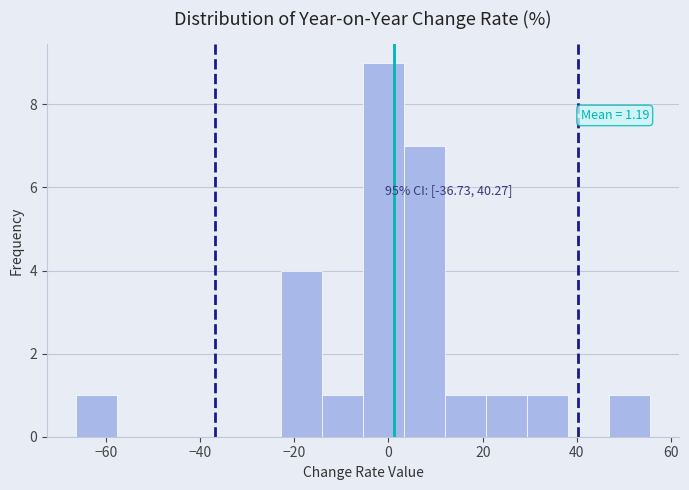

Which range on the x-axis has the tallest bar?

-6 to 4